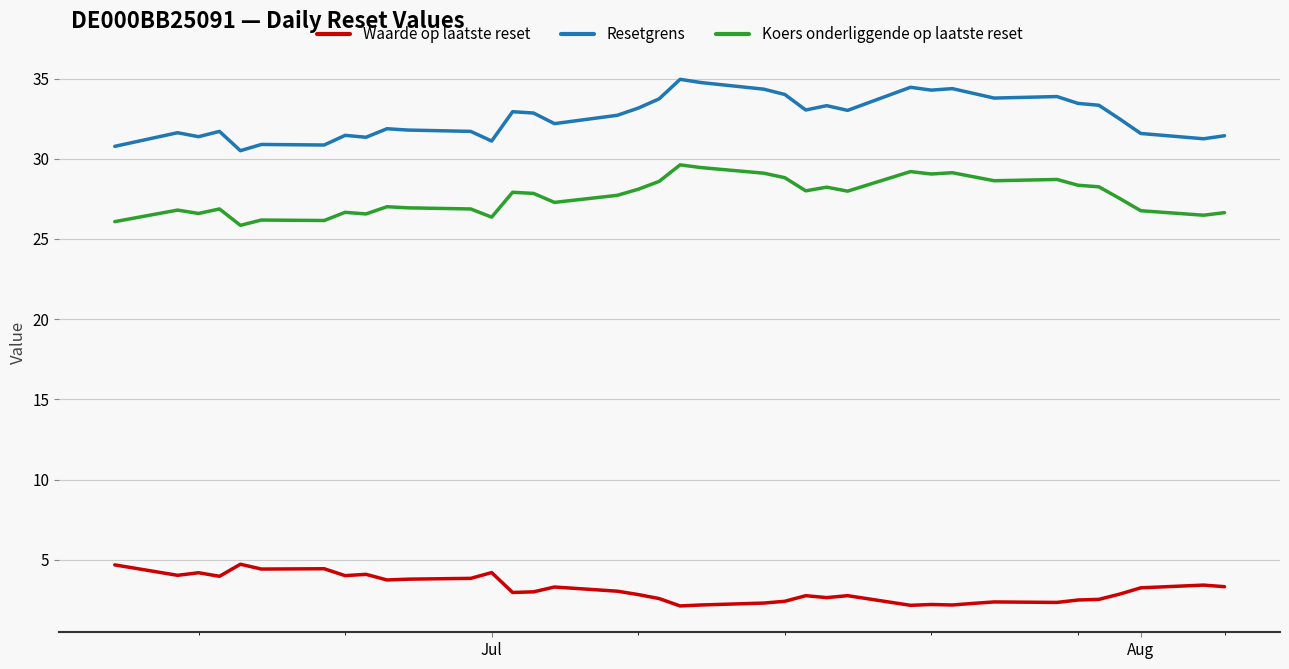

What is the highest value of the Koers onderliggende op laatste reset series?

29.6